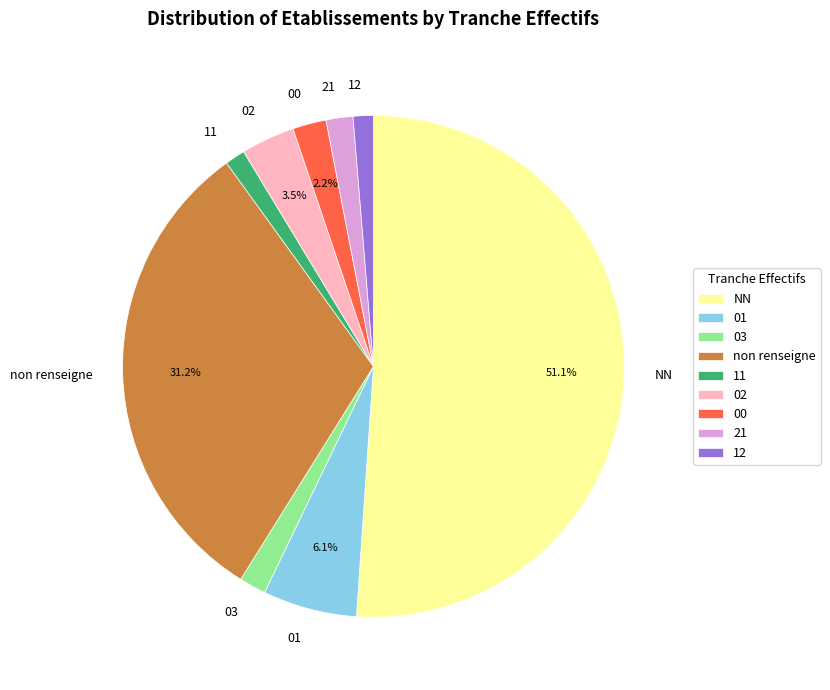

Which category has the biggest portion of the pie?

NN